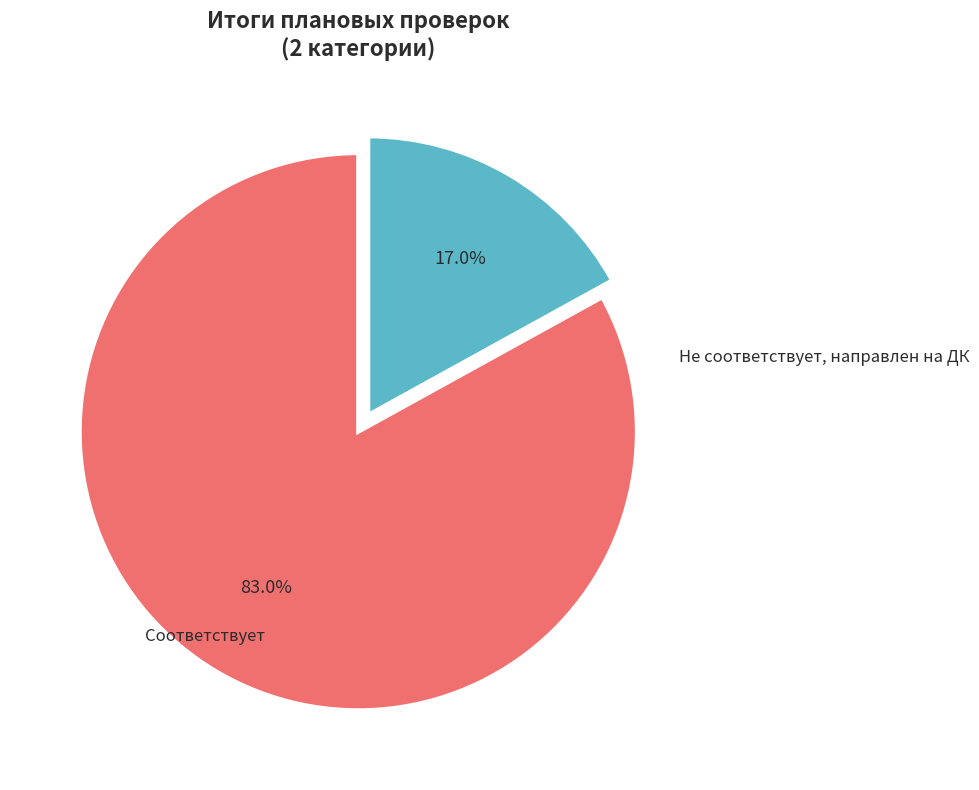

Which category has the smallest portion of the pie?

Не соответствует, направлен на ДК